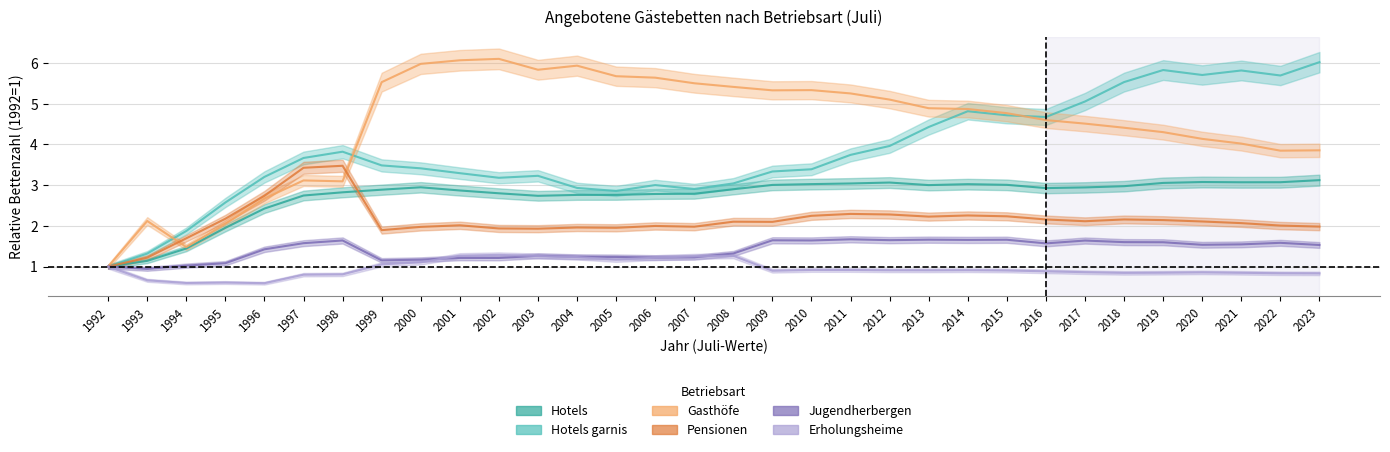

Rank the series by their maximum value, from highest to lowest.

Gasthöfe, Hotels garnis, Pensionen, Hotels, Jugendherbergen, Erholungsheime